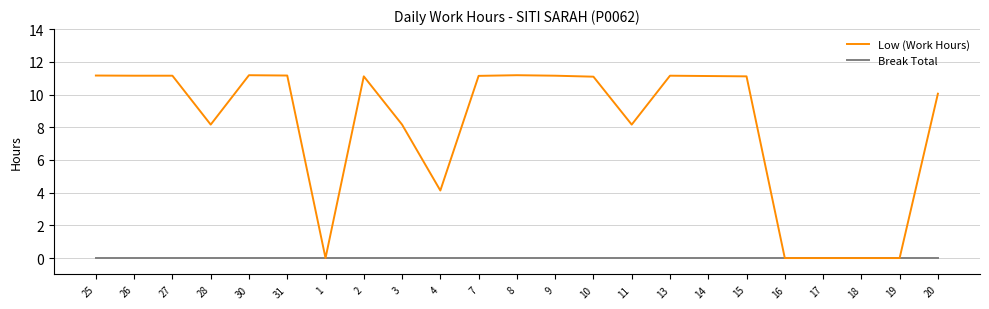

What position from the right is 9?

11